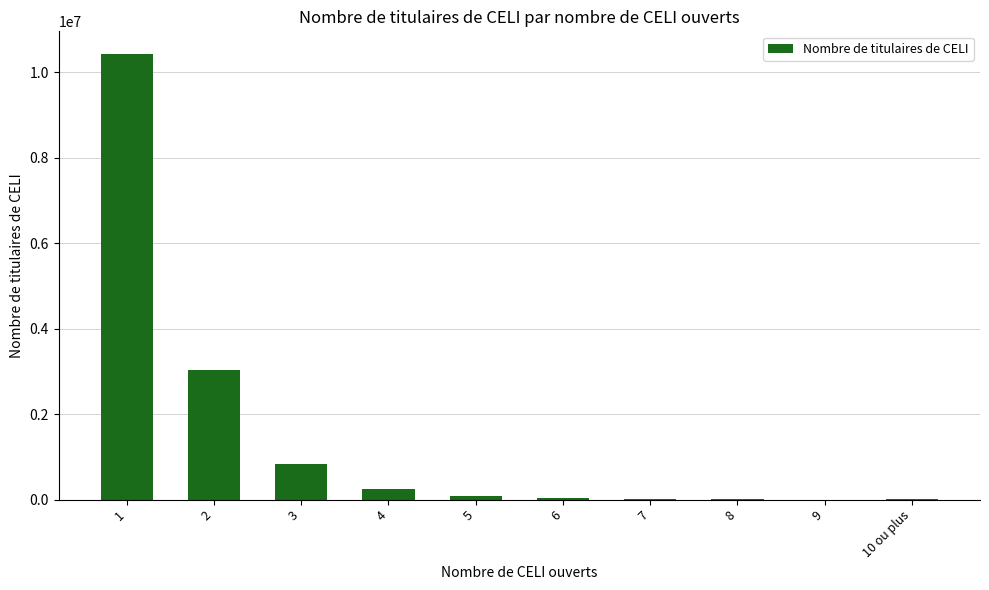

At which label does the data first exceed 81100?

1